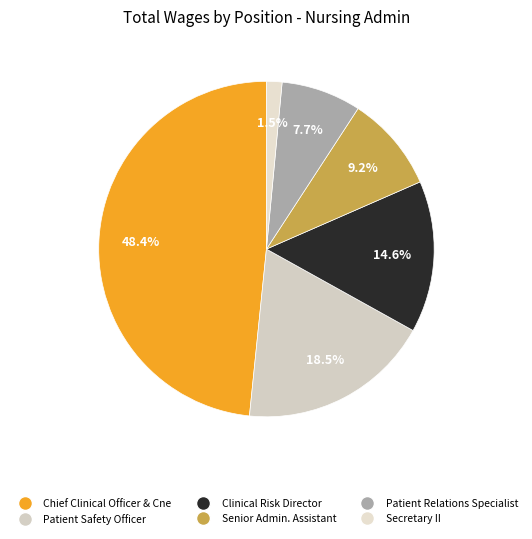

How many segments does this pie chart have?

6